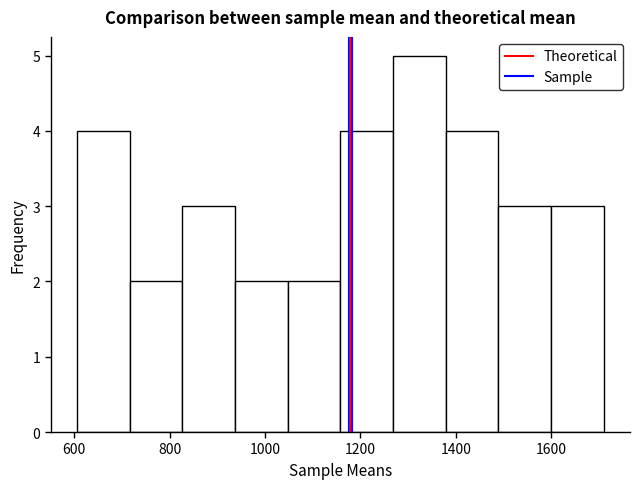

How tall is the bar that spans 720 to 820 on the x-axis? Neither the bar edges nor the heights are printed on the chart, so give them approximately, as read against the axes.

2